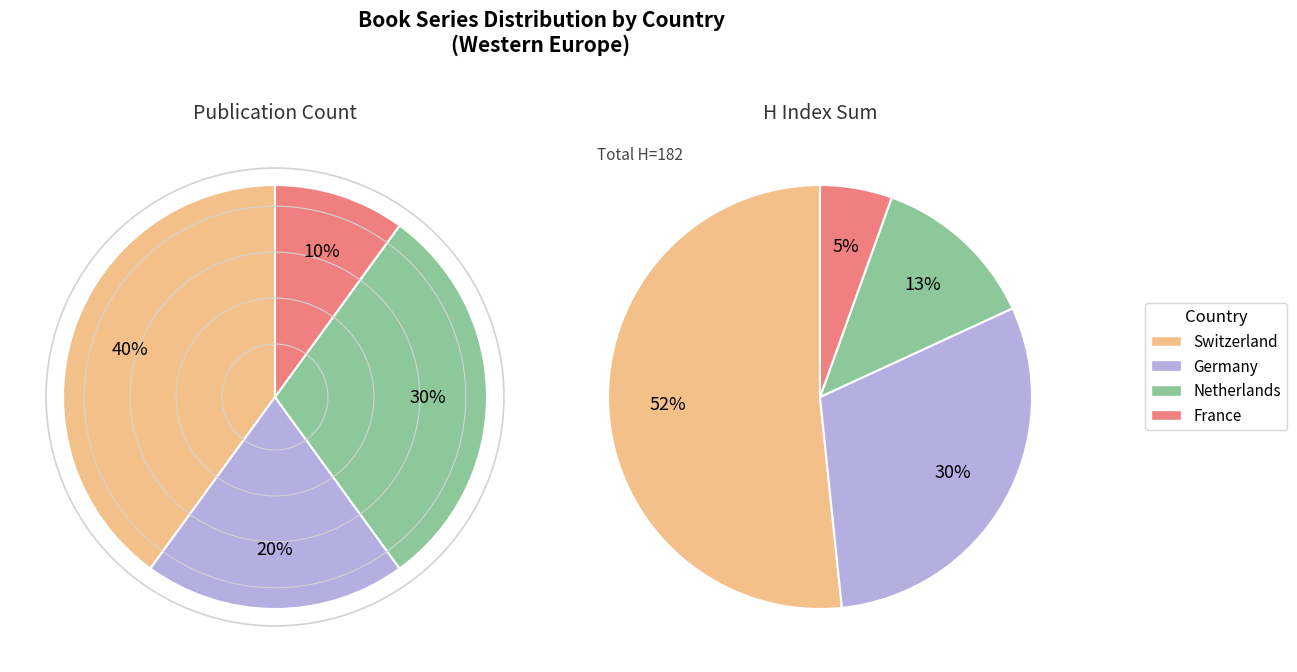

Is it true that 4 is 12% of the pie?

False